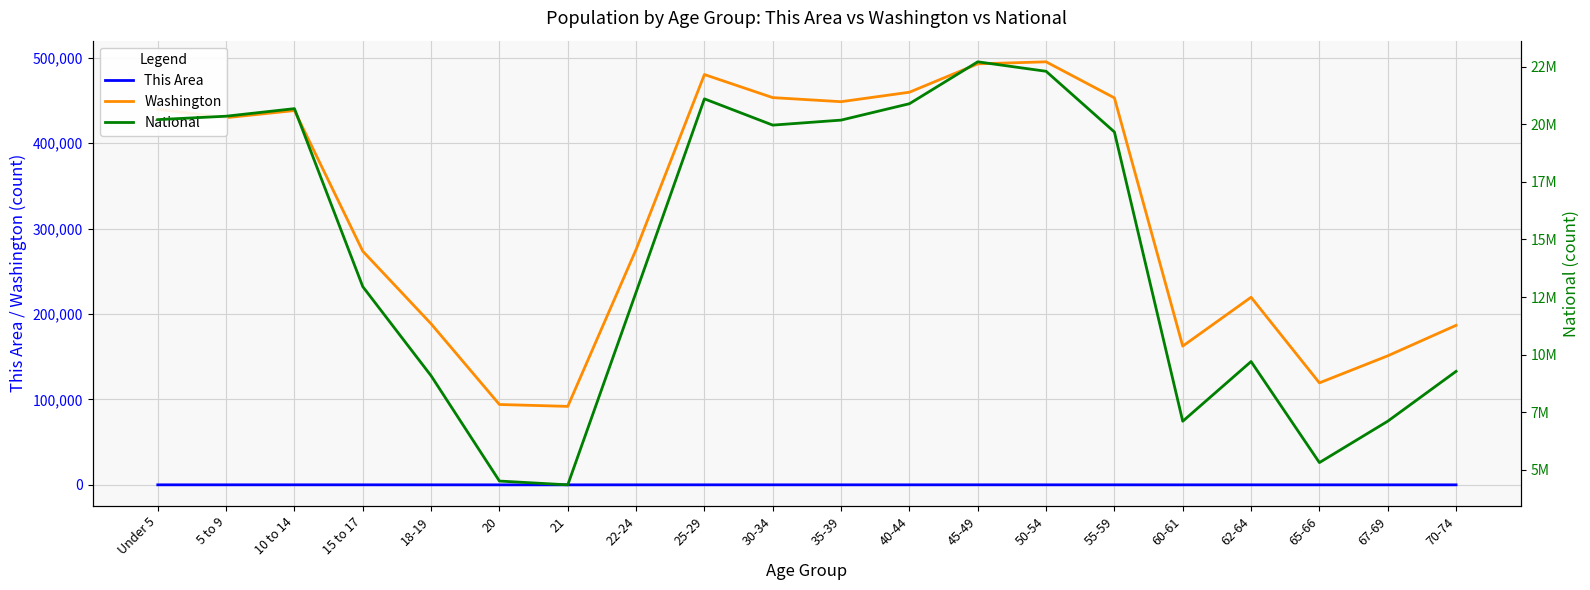

What is the label of the 10th point from the left?

30-34